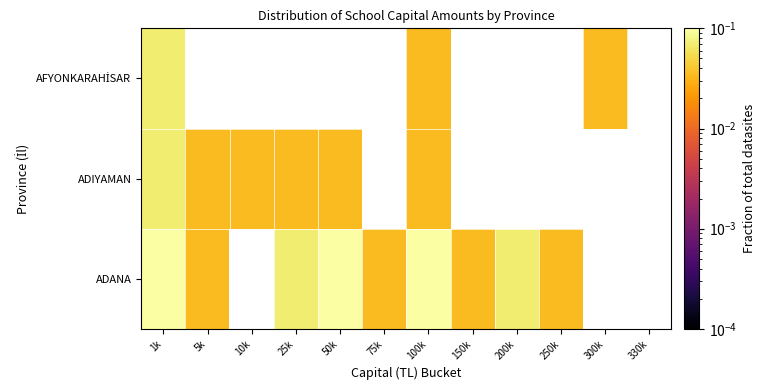

The ADANA series shows 0.0 at 5k. True or false?

True